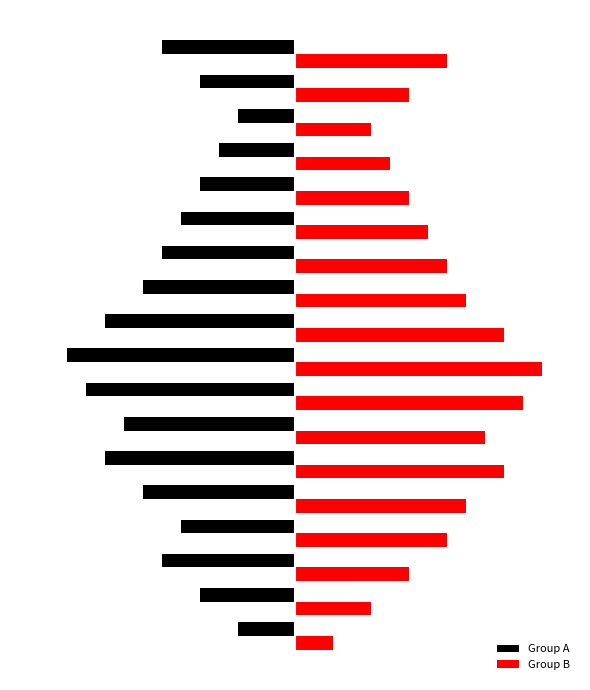

What are all the series names shown in the legend?

Group A, Group B